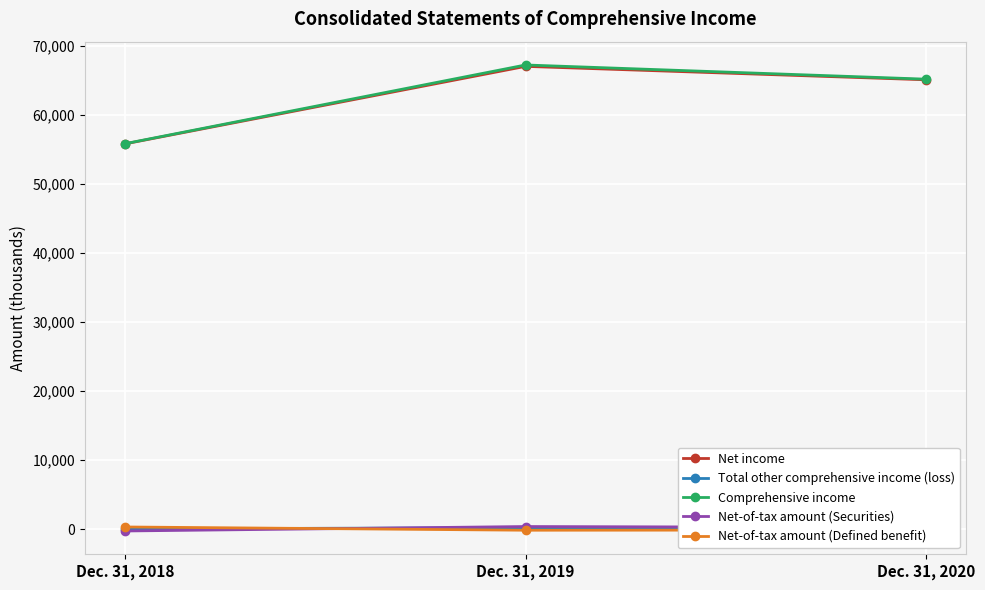

What is the maximum value for Net income?

66996